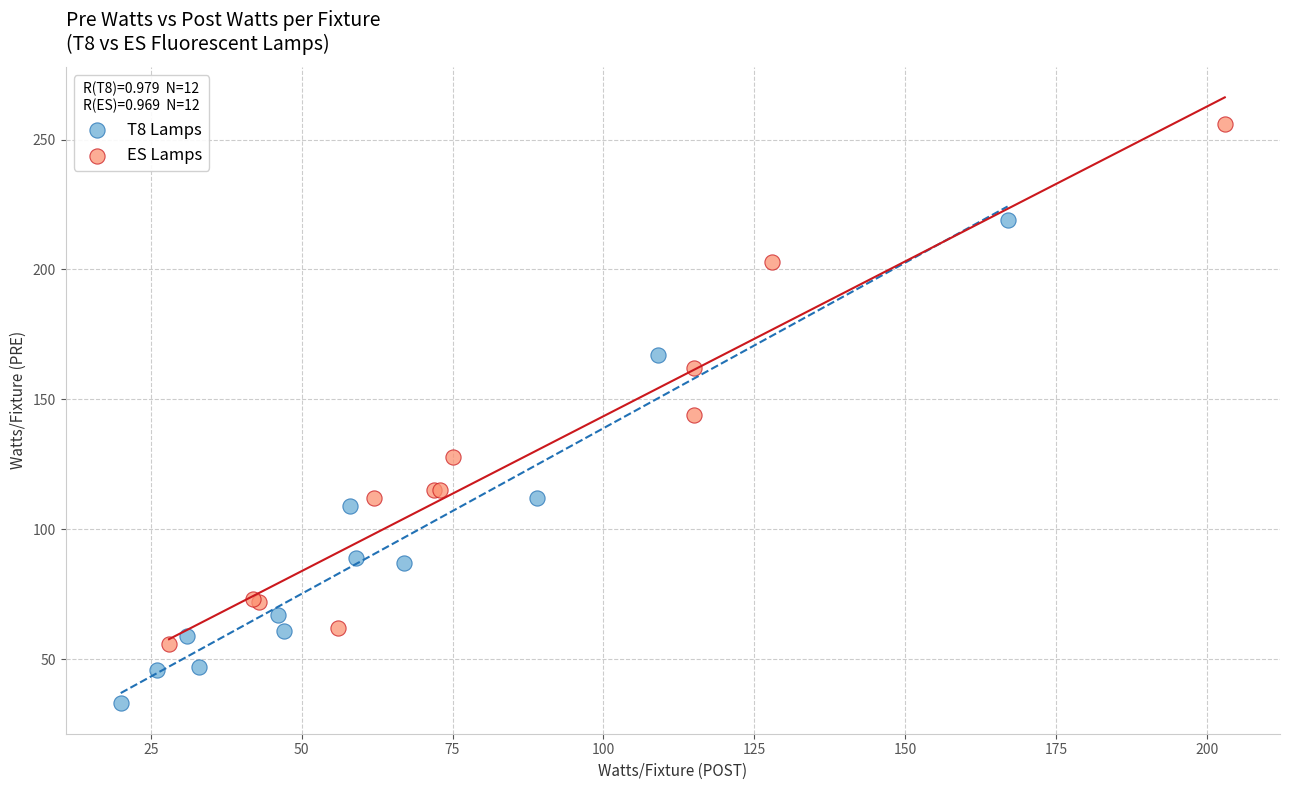

Which series contains the highest Y value?

ES Lamps